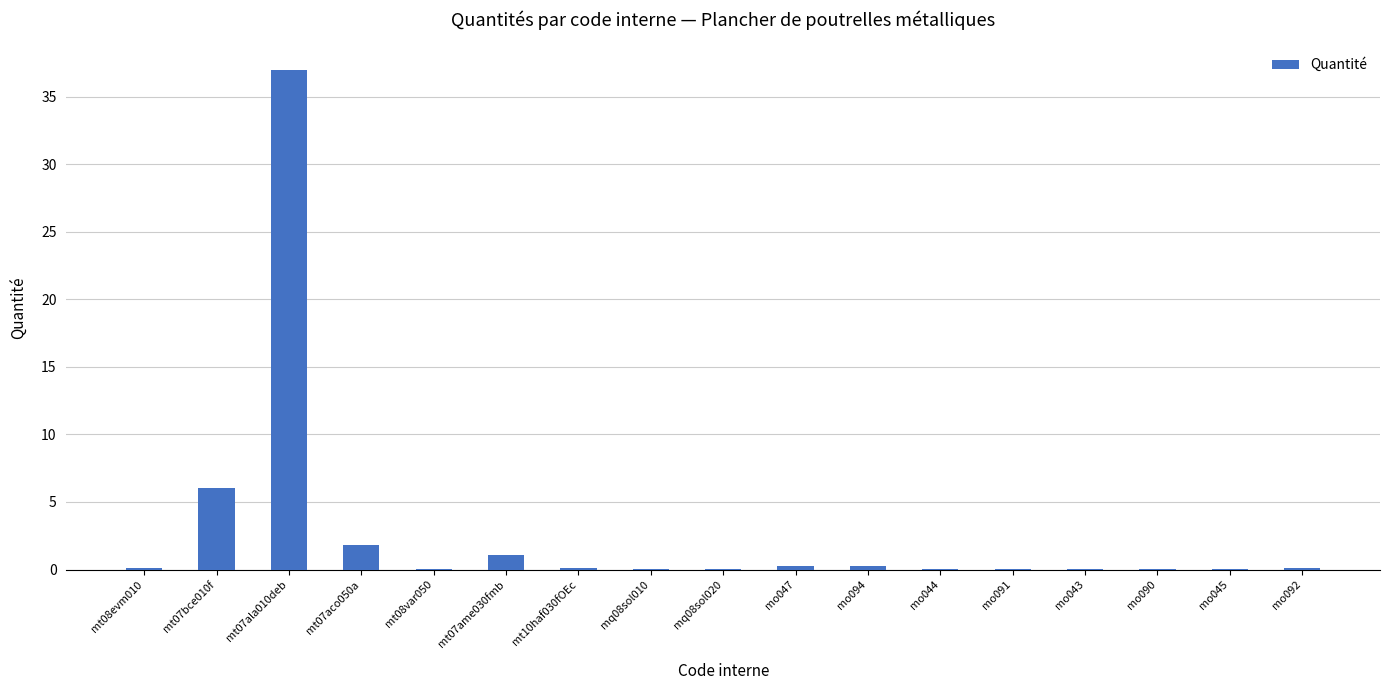

At which label is the value closest to 18?

mt07bce010f